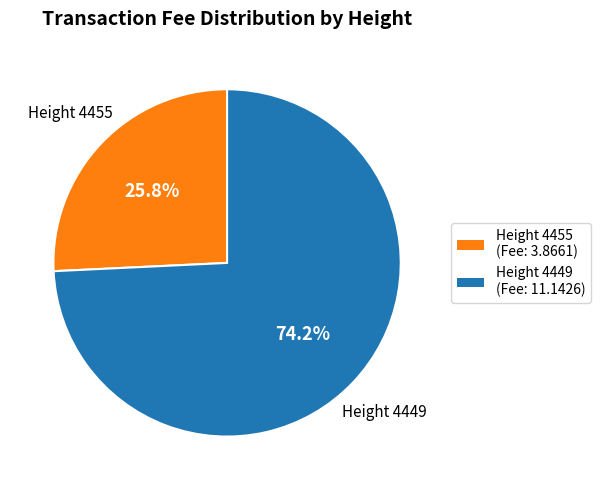

Do Height 4455 (Fee: 3.8661) and Height 4449 (Fee: 11.1426) together represent more than half of the pie?

Yes